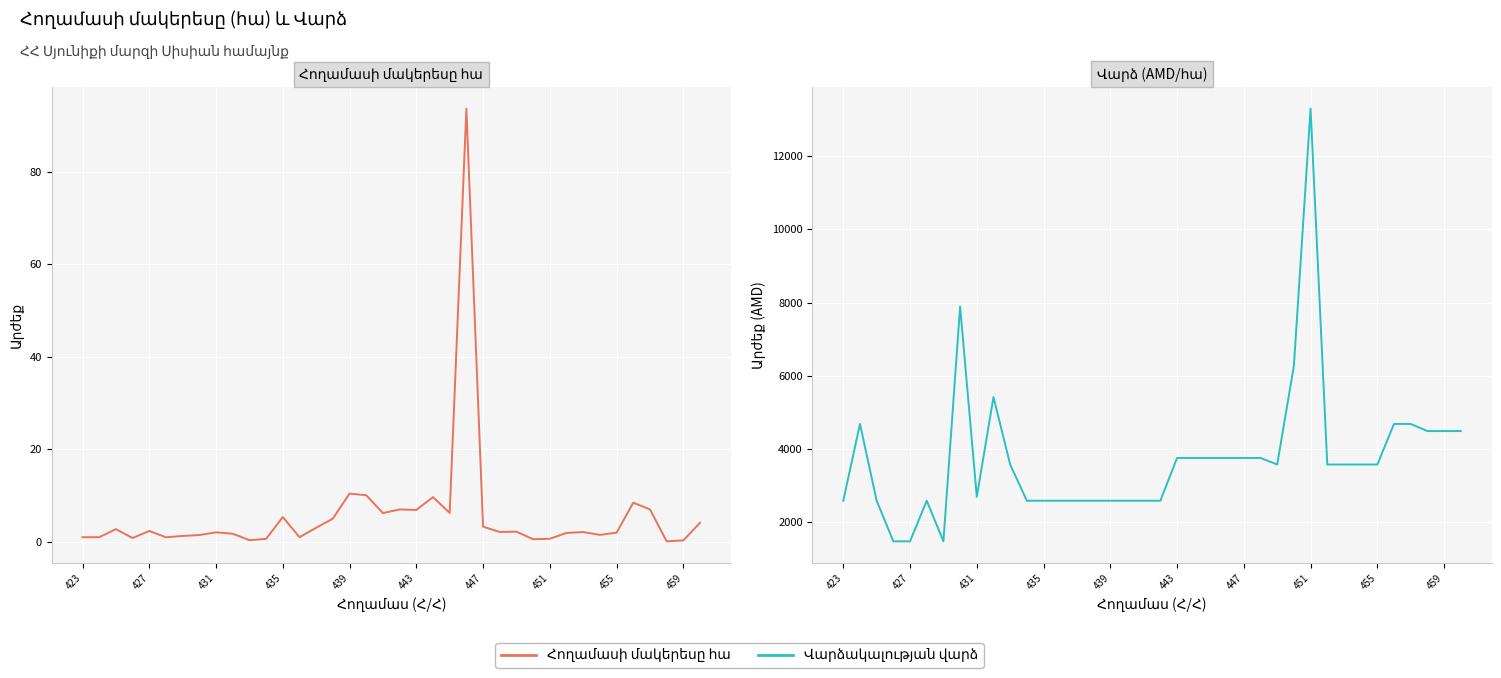

What is the sum of all Վարձակալության վարձ values?

142350.0